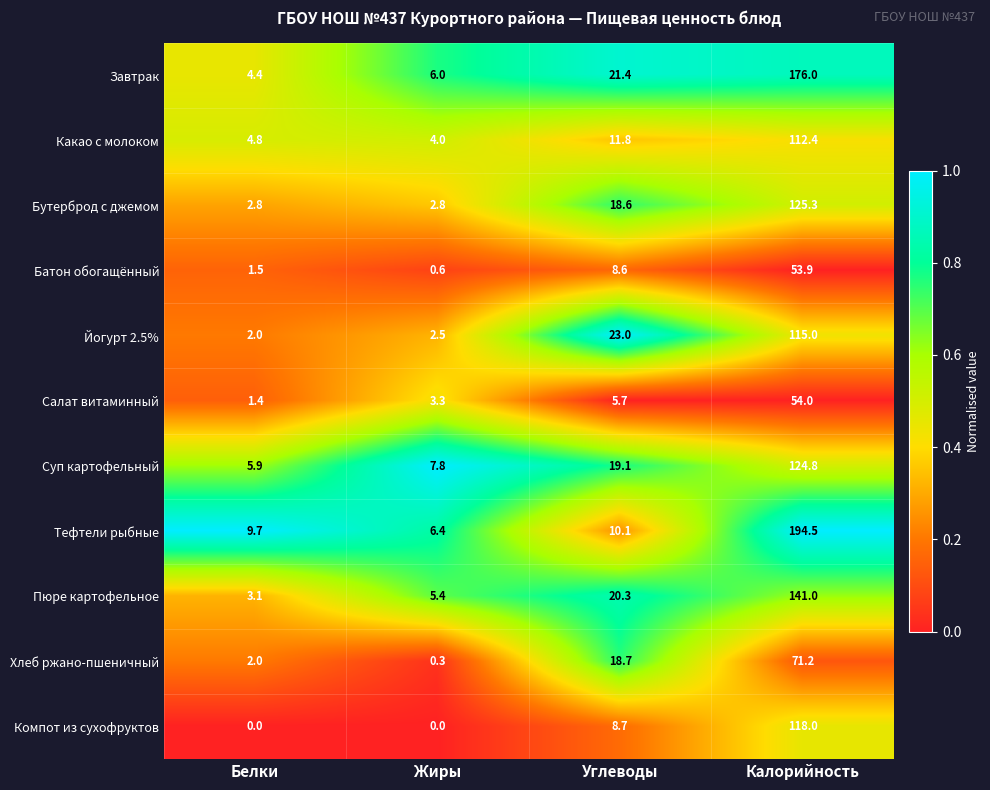

What is the difference between the maximum and minimum values in the Йогурт 2.5% series?

113.0